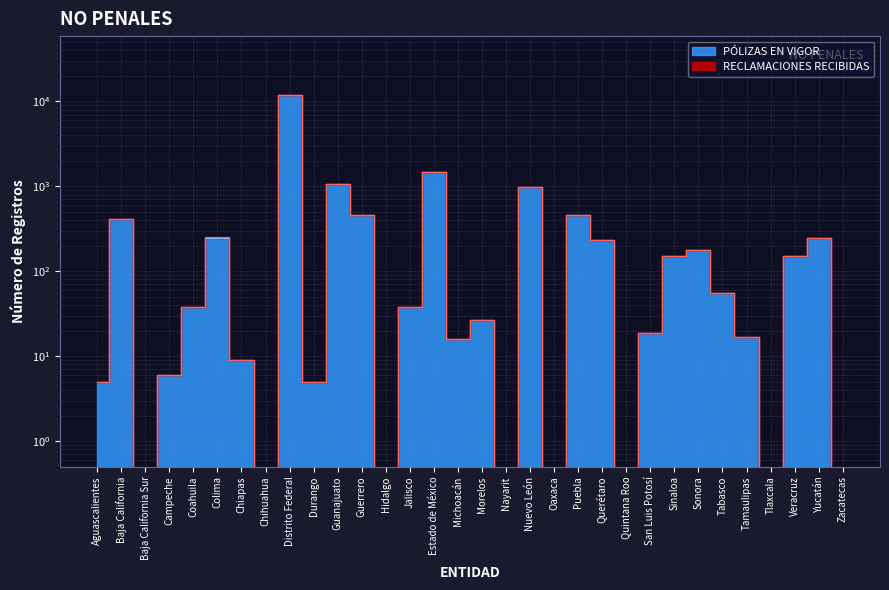

At which category does the chart reach its minimum across all series?

Baja California Sur